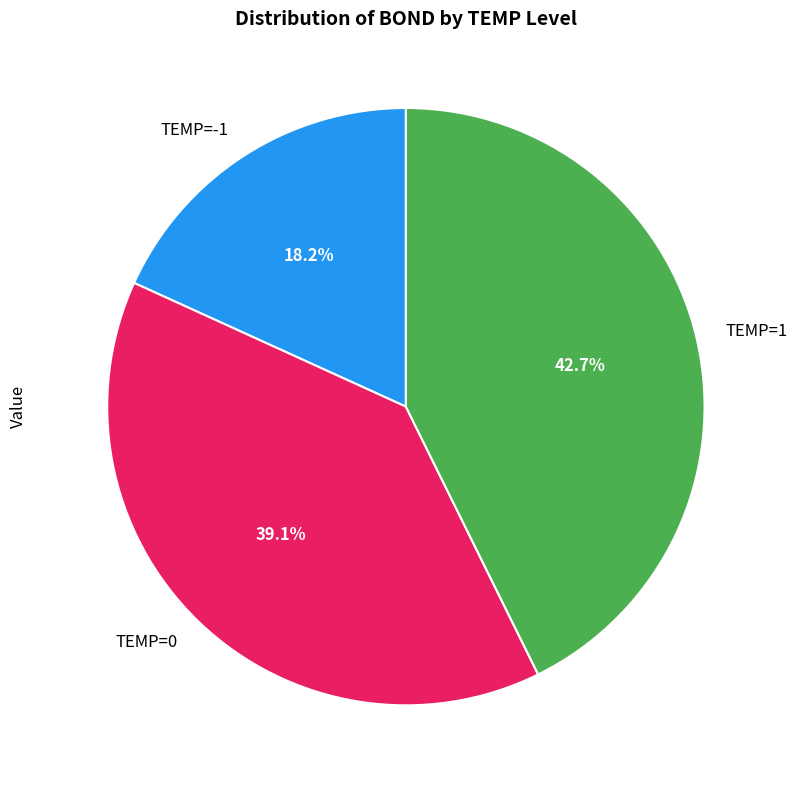

True or false: TEMP=0 accounts for 2% of the total.

False